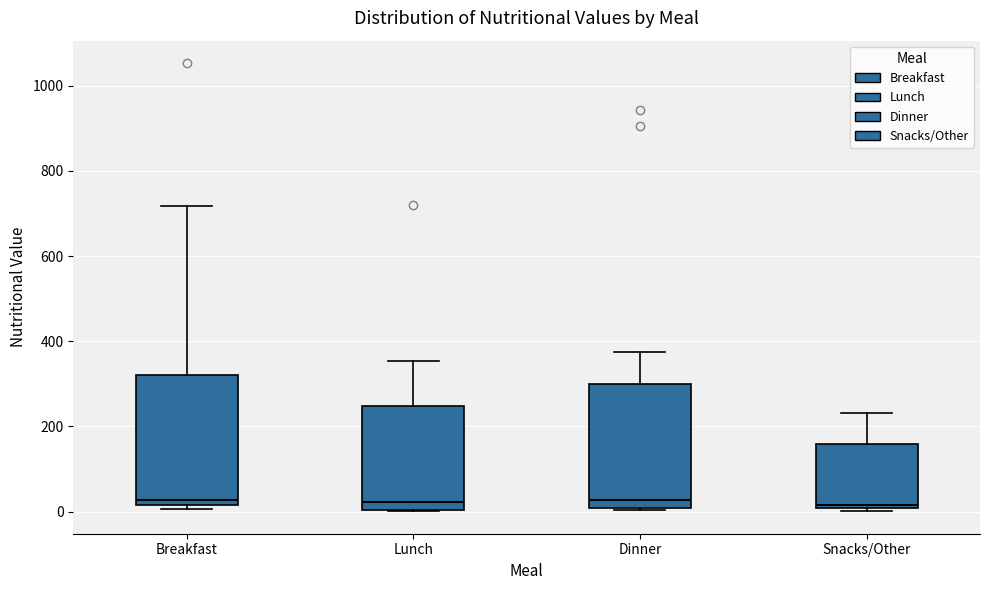

Reading left to right, read every box against the y-axis: the position of its median line, the range the box covers, and the ends of its whiskers. The values are not printed on the chart, so give them approximately, as read against the axis.

Breakfast: median 20 (just above the box's lower edge), box 20 to 320, whiskers 0 to 720
Lunch: median 20, box 0 to 240, whiskers 0 to 360
Dinner: median 20, box 0 to 300, whiskers 0 to 380
Snacks/Other: median 20, box 0 to 160, whiskers 0 (just below the box's lower edge) to 240